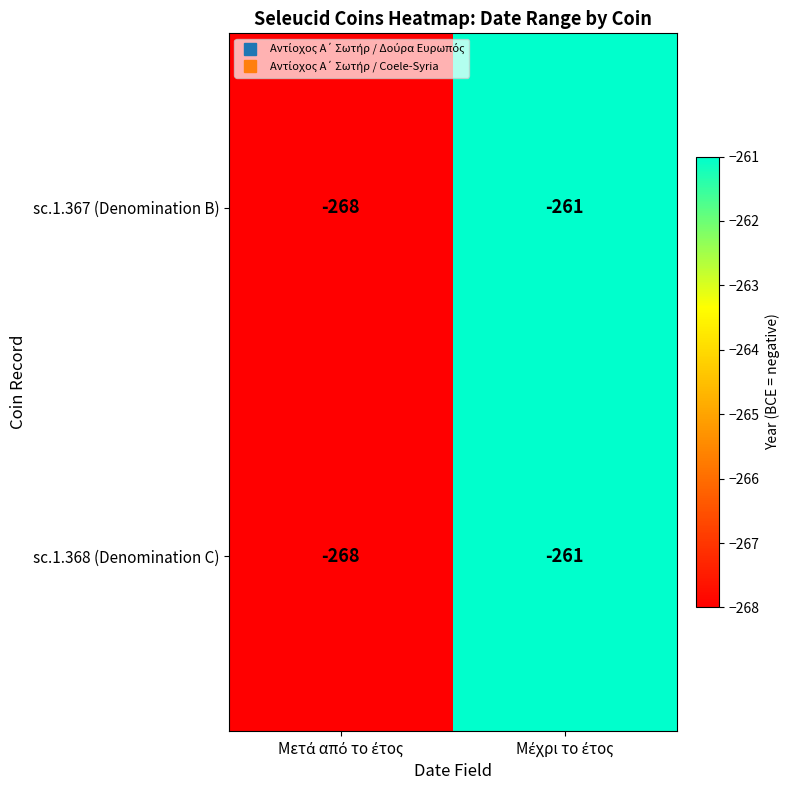

What is the maximum value shown in the chart?

-261